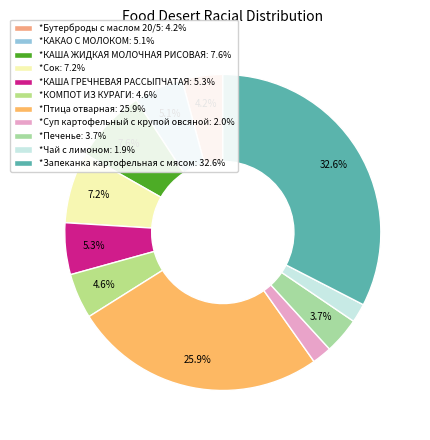

How many segments does this pie chart have?

11